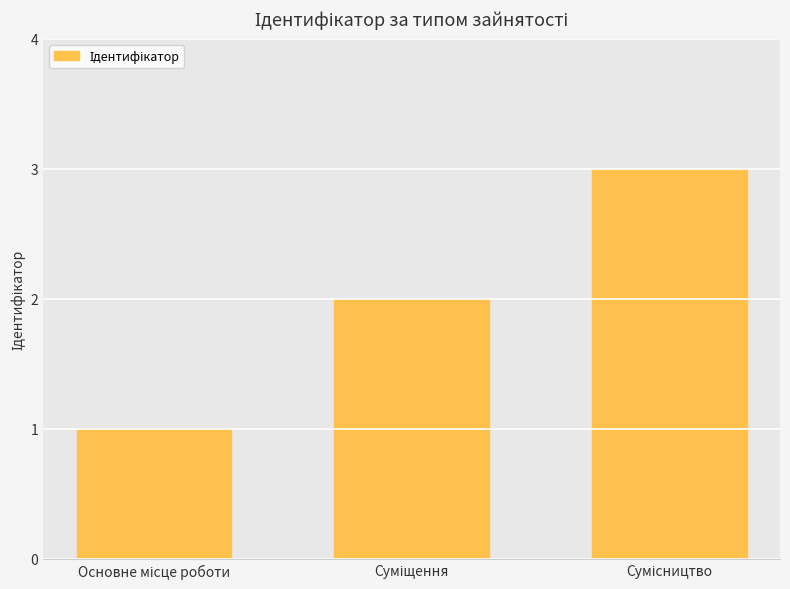

Reading left to right, extract all data points from this chart.

1	2	3